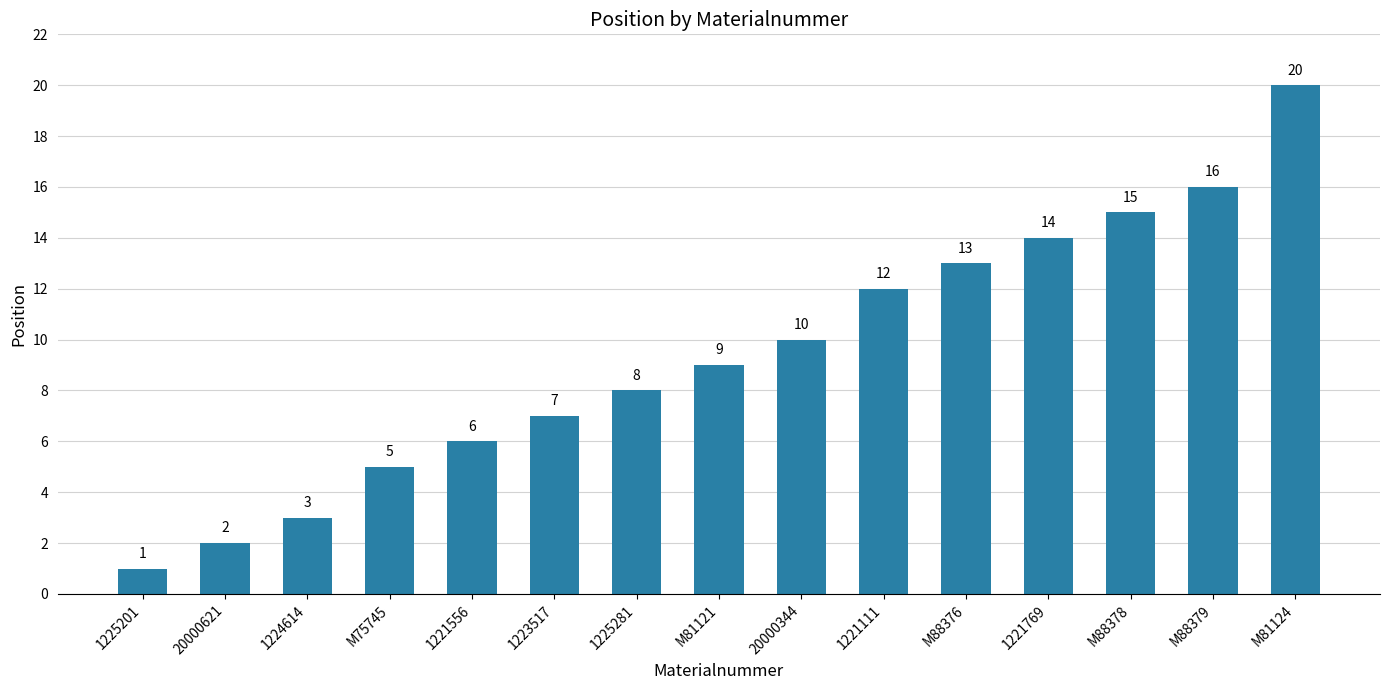

At which category does the chart reach its peak across all series?

M81124